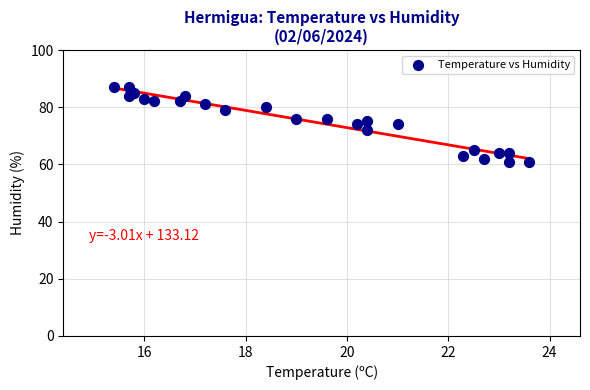

What is the range of Y values (max minus min)?

26